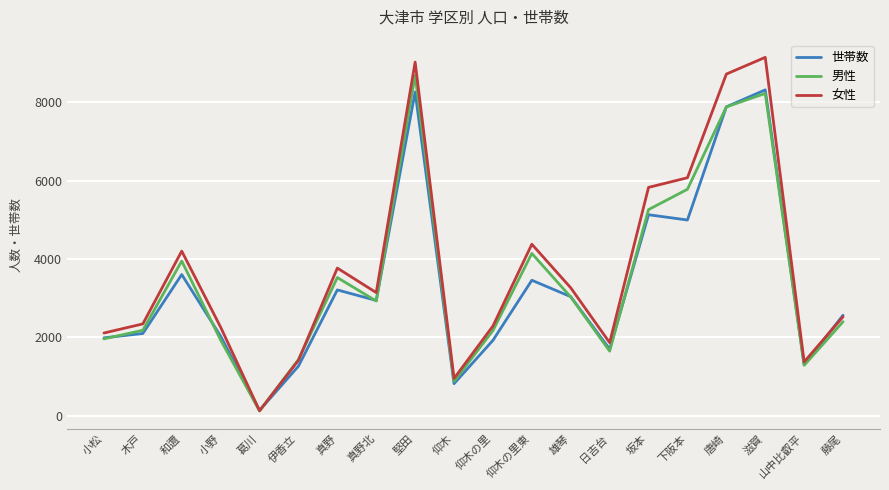

Which category has the highest value across all series?

滋賀